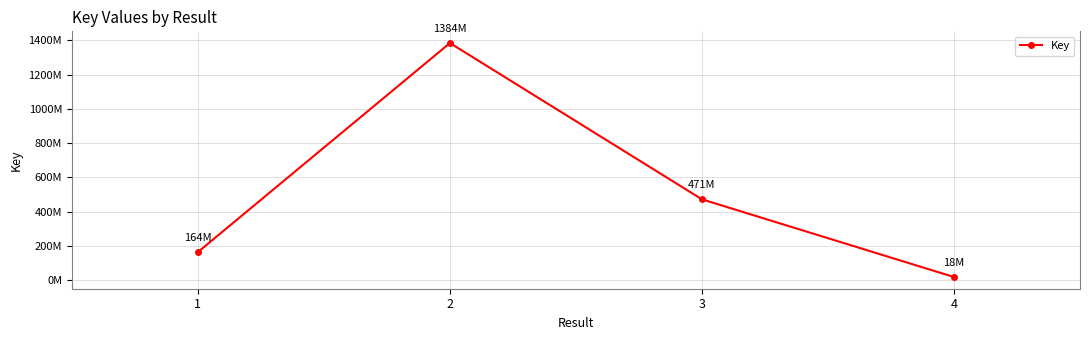

Rank the categories by value from lowest to highest.

4, 1, 3, 2